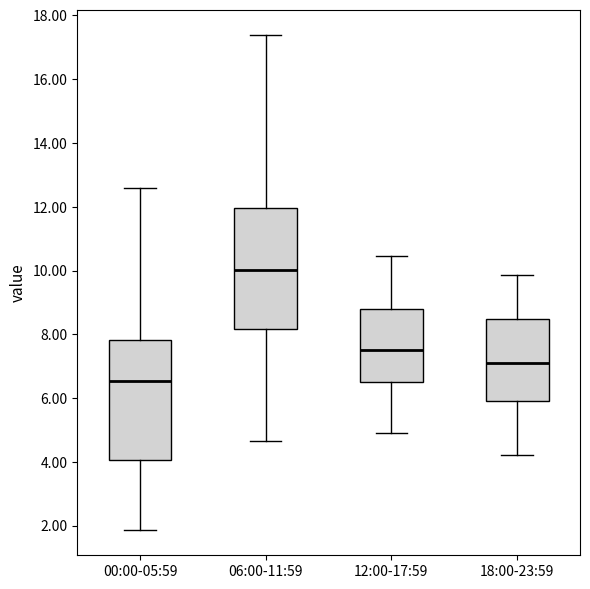

Where does the upper whisker of the box for 12:00-17:59 end on the y-axis? The values are not printed on the chart, so give them approximately, as read against the axis.

10.4